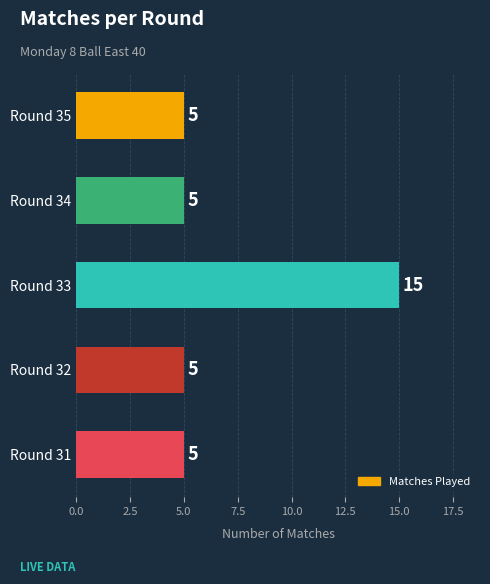

What is the average value?

7